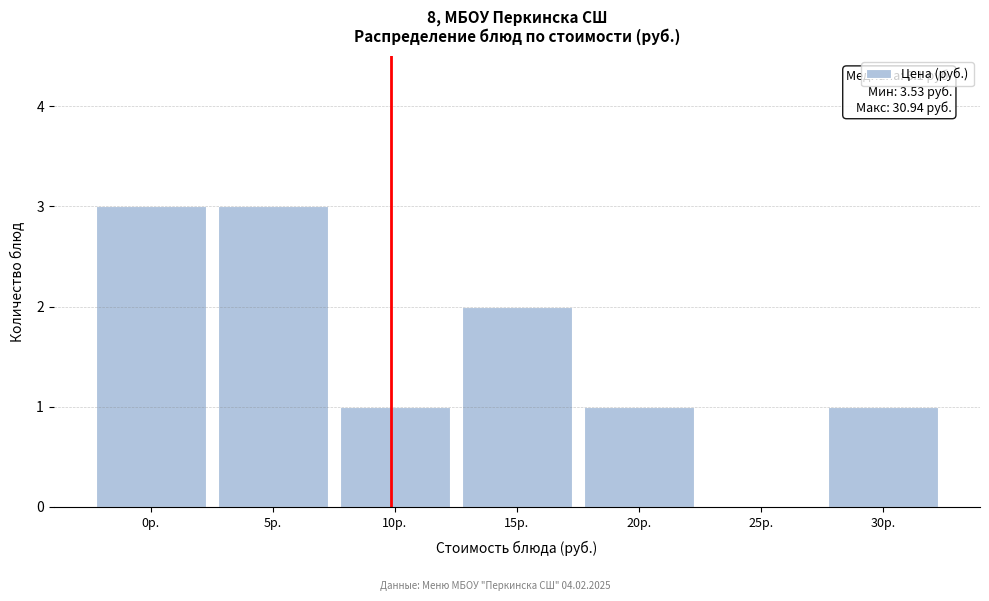

Reading right to left, what are all the values shown in this chart?

30р.=1	25р.=0	20р.=1	15р.=2	10р.=1	5р.=3	0р.=3